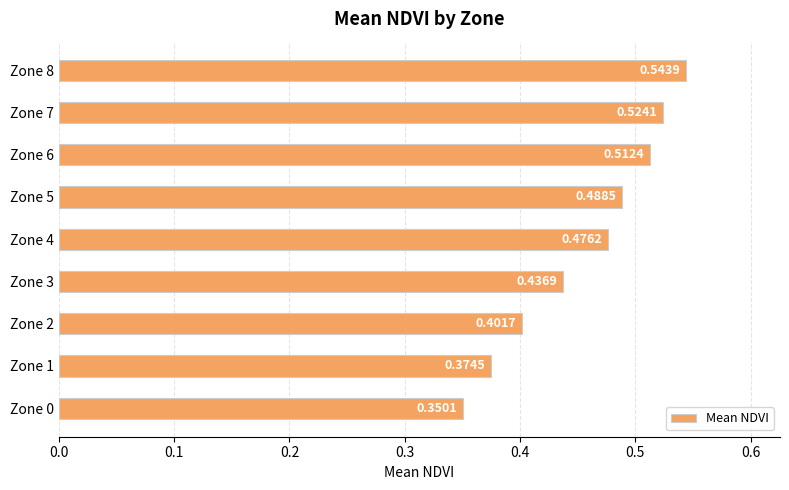

What is the sum of all values?

4.1